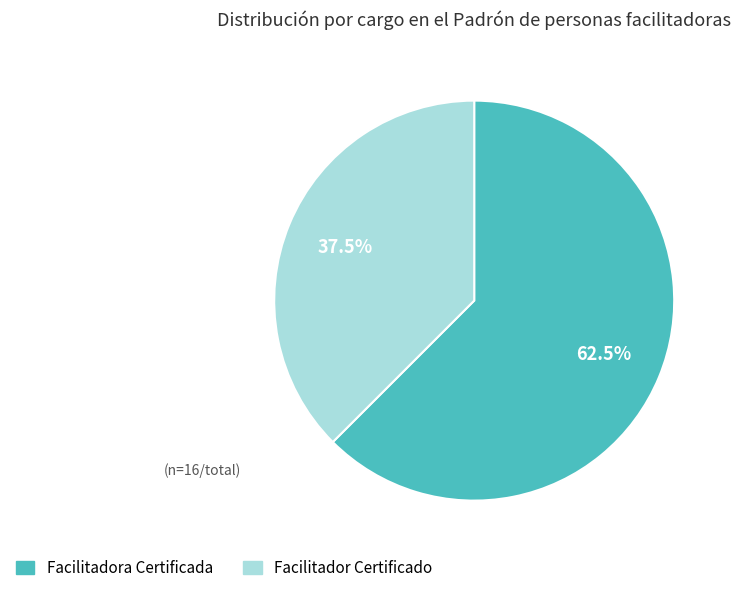

True or false: Facilitadora Certificada accounts for 50% of the total.

False